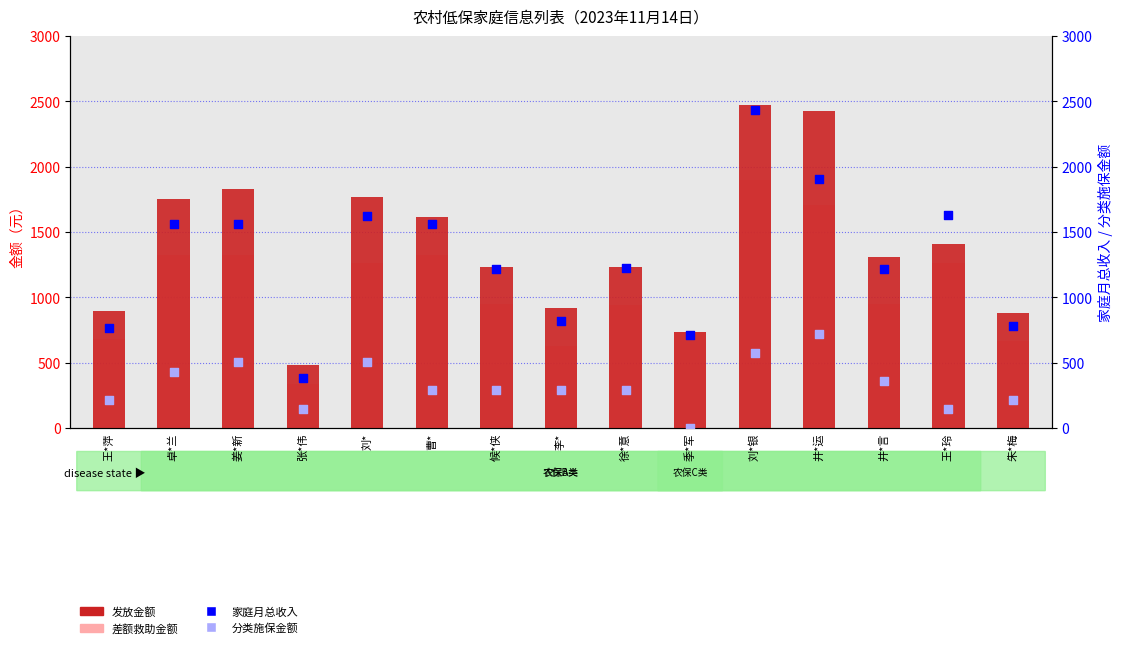

Which series reaches the minimum Y coordinate?

分类施保金额